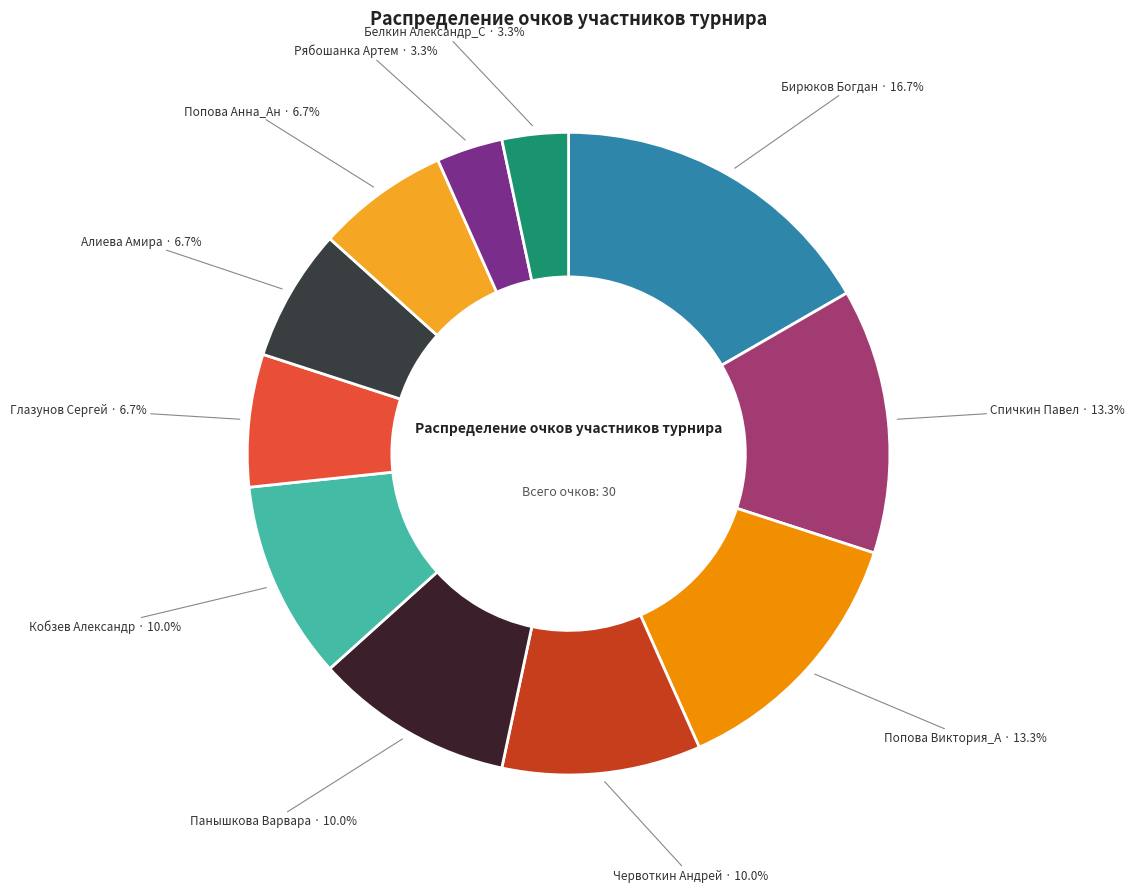

How many slices are in this pie chart?

11